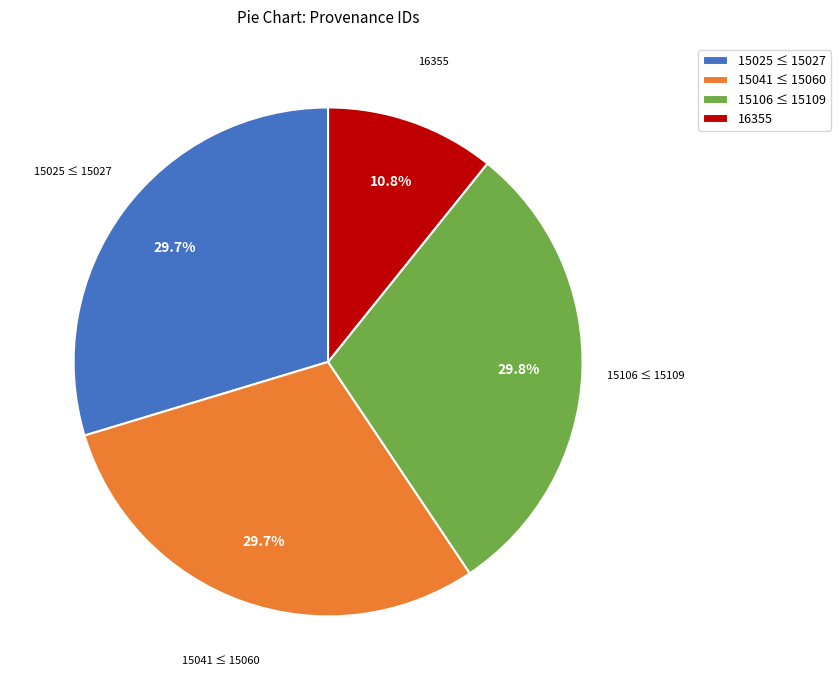

How much of the chart is everything except 15106 ≤ 15109?

70.2%